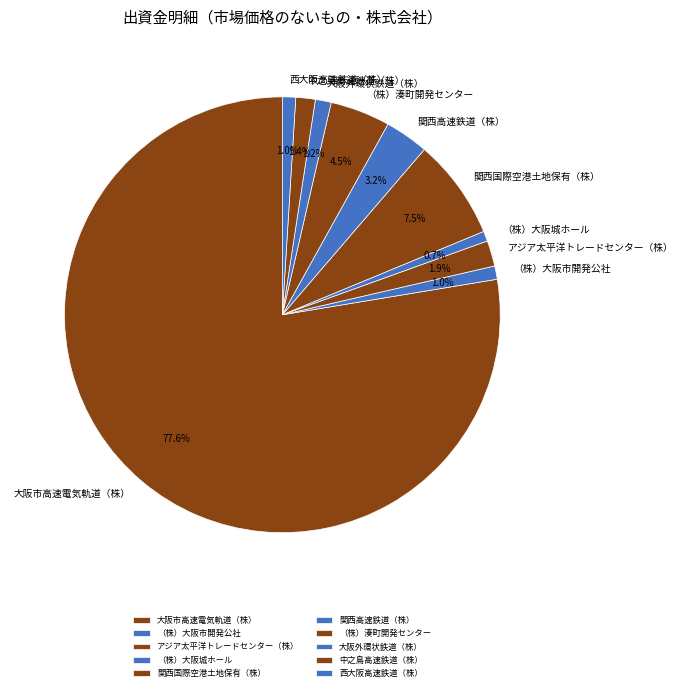

Which has a higher value, （株）大阪城ホール or 中之島高速鉄道（株）?

中之島高速鉄道（株）